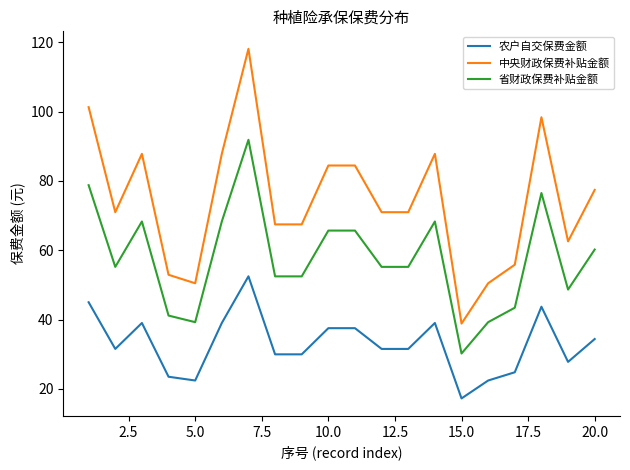

Is this an area chart (filled region under the line)?

No